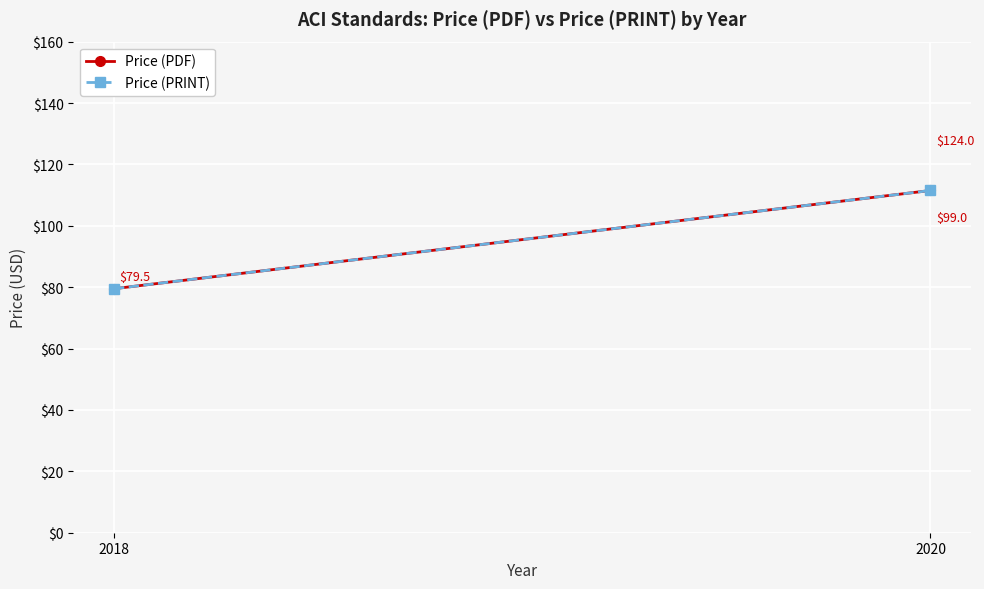

Is it true that Price (PRINT) equals 70.2 at 2020?

False